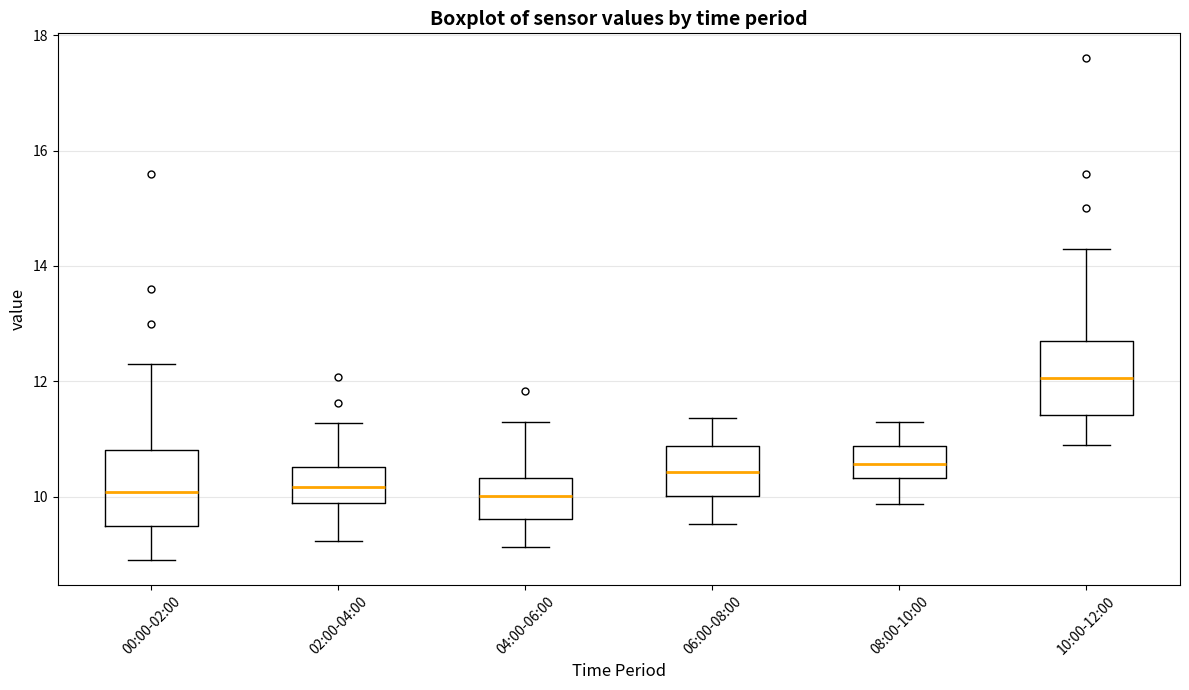

Reading left to right, read every box against the y-axis: the position of its median line, the range the box covers, and the ends of its whiskers. The values are not printed on the chart, so give them approximately, as read against the axis.

00:00-02:00: median 10.0, box 9.4 to 10.8, whiskers 9.0 to 12.4
02:00-04:00: median 10.2, box 9.8 to 10.6, whiskers 9.2 to 11.2
04:00-06:00: median 10.0, box 9.6 to 10.4, whiskers 9.2 to 11.4
06:00-08:00: median 10.4, box 10.0 to 10.8, whiskers 9.6 to 11.4
08:00-10:00: median 10.6, box 10.4 to 10.8, whiskers 9.8 to 11.4
10:00-12:00: median 12.0, box 11.4 to 12.8, whiskers 11.0 to 14.4